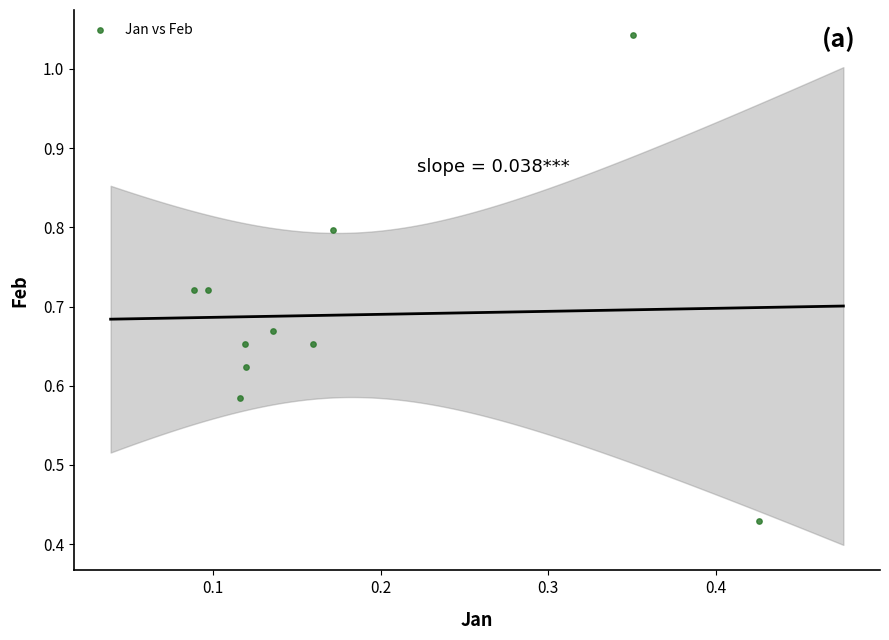

What is the range of X values (max minus min)?

0.3